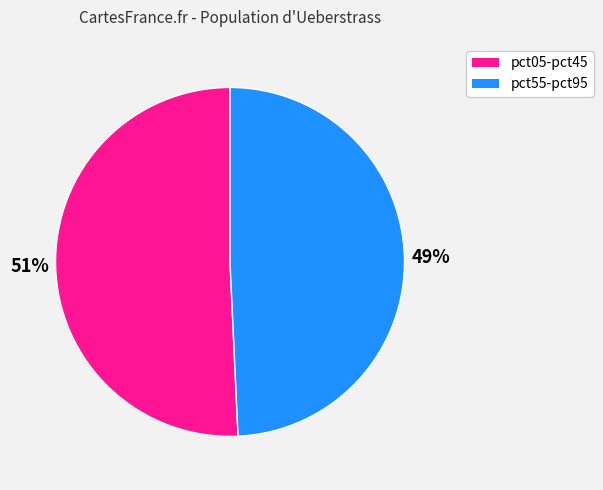

How many segments does this pie chart have?

2